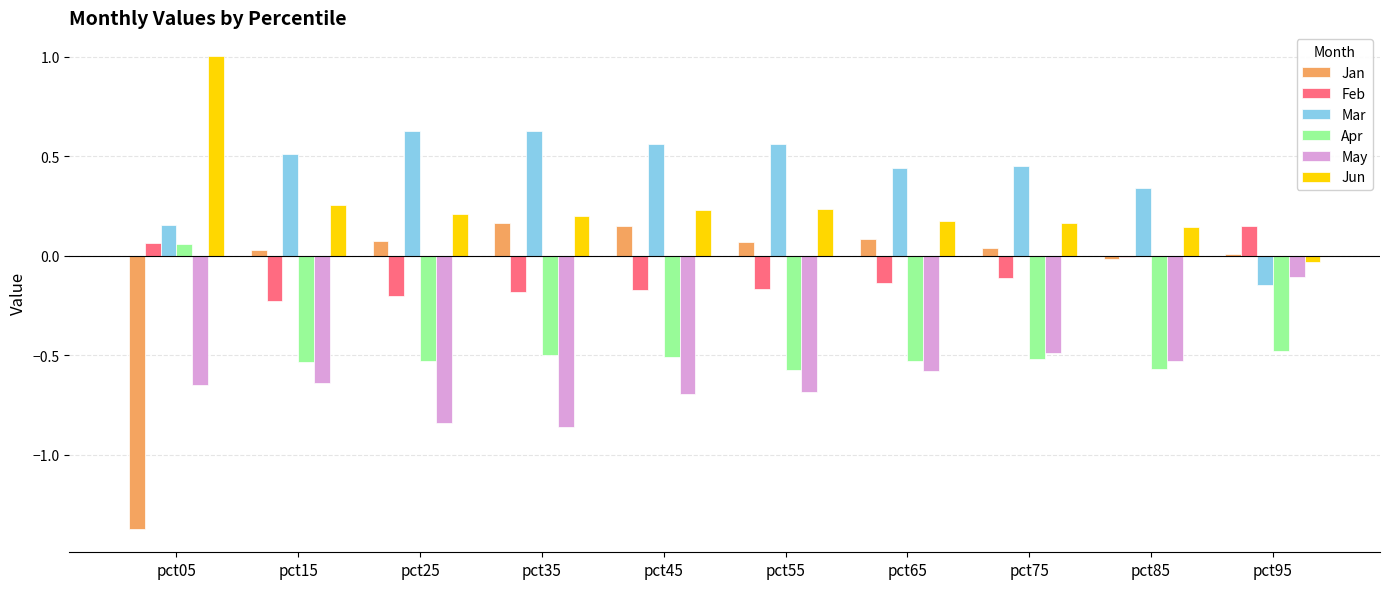

What is the sum of all Feb values?

-1.0